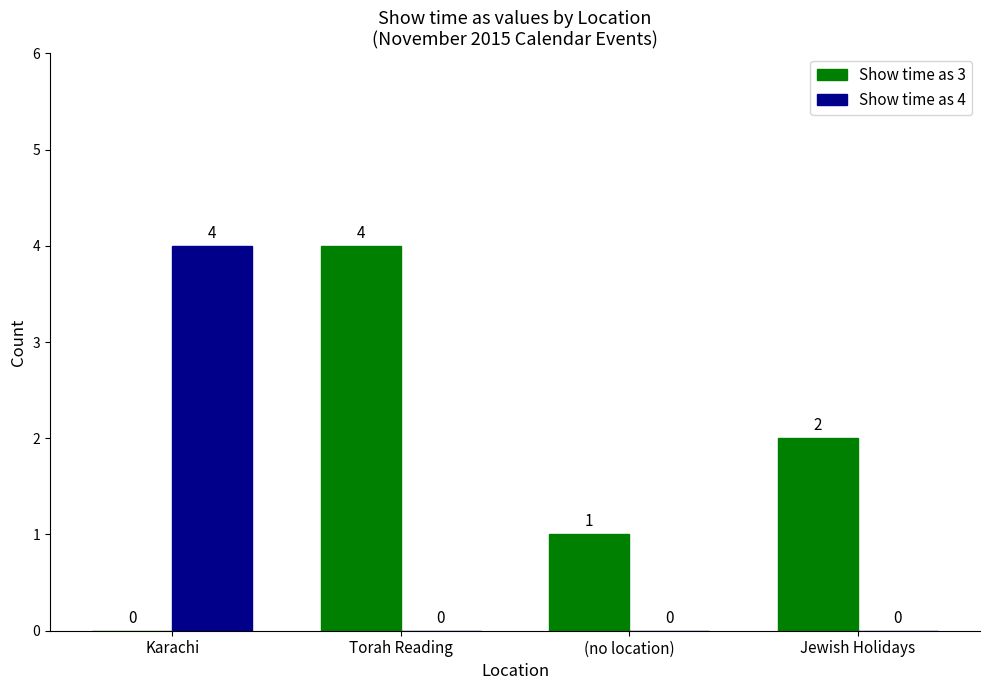

Between Karachi and (no location), which series saw the biggest shift?

Show time as 4